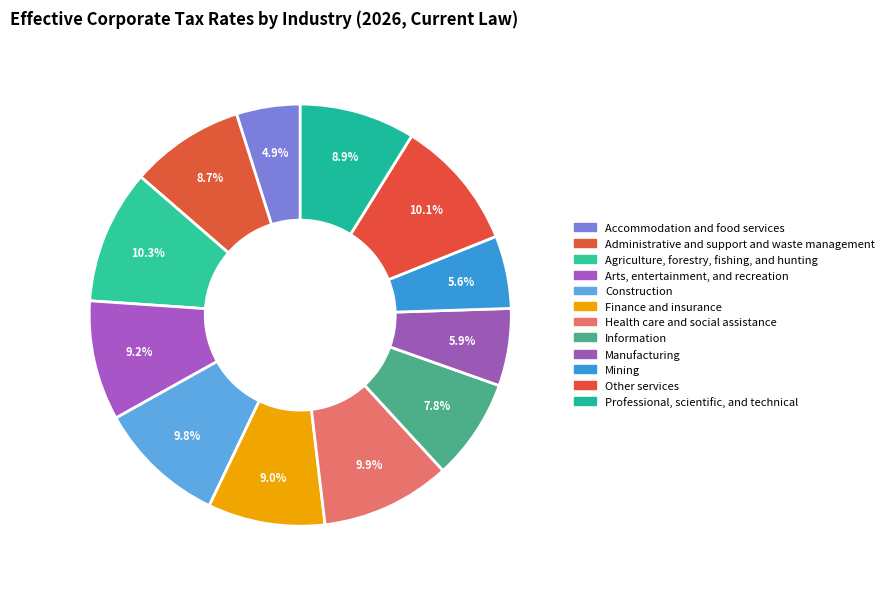

Is the sum of Other services and Information greater than half?

No